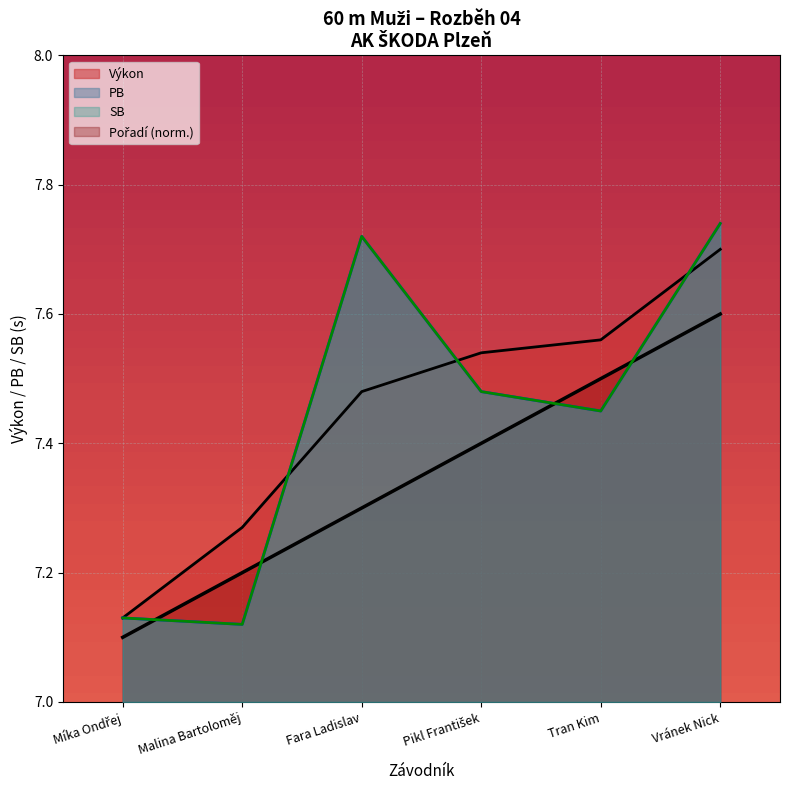

Does the chart display data point markers on the line(s)?

No